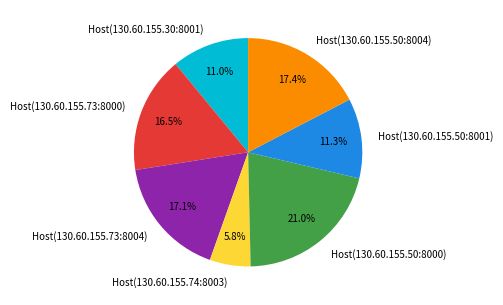

The Host(130.60.155.73:8004) slice represents 17% of the pie. True or false?

True